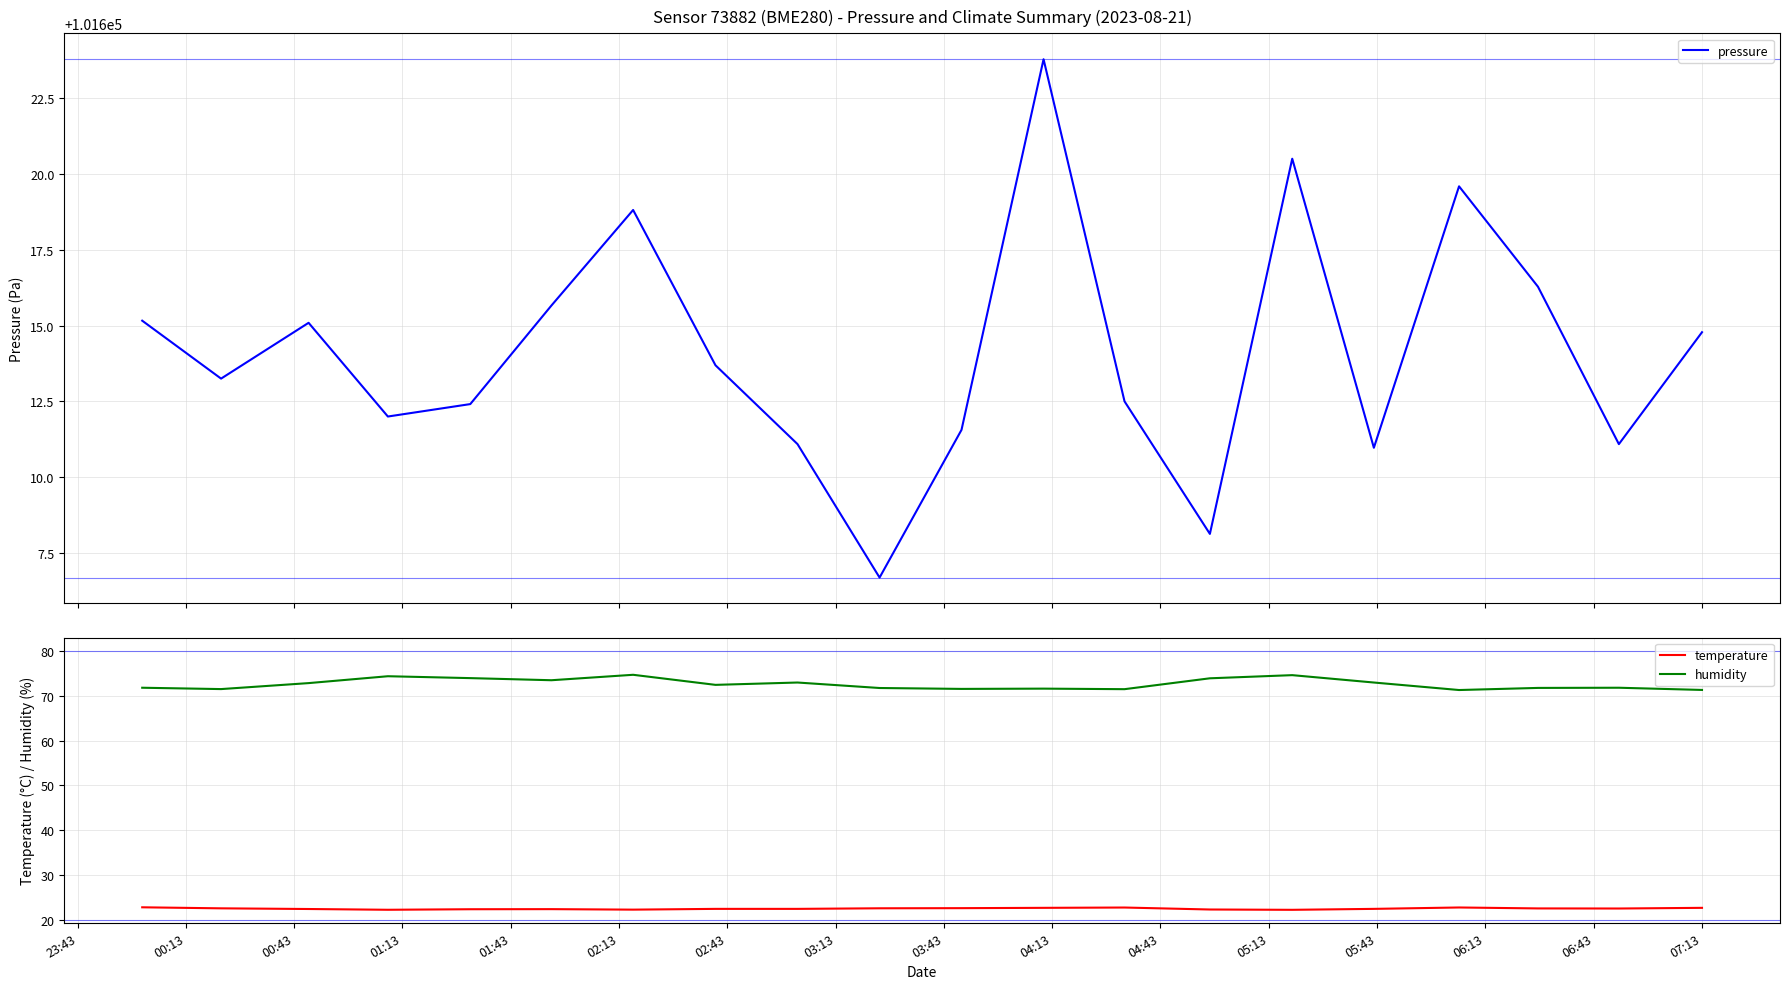

Which series has the largest range (max minus min)?

pressure